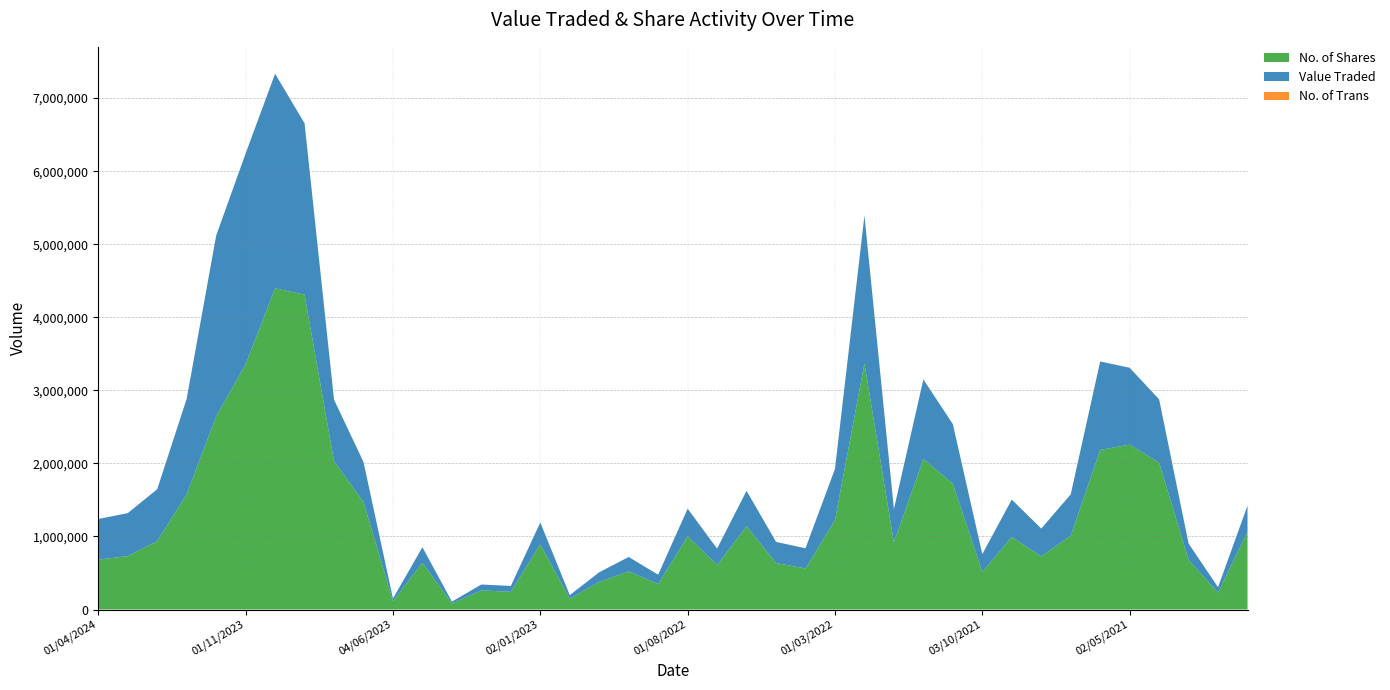

Reading left to right, transcribe all the data shown in this chart.

No. of Shares: 01/04/2024=682427	03/03/2024=730840	01/02/2024=936264	02/01/2024=1576509	03/12/2023=2644670	01/11/2023=3356057	01/10/2023=4397231	03/09/2023=4309588	01/08/2023=2030659	02/07/2023=1471086	04/06/2023=114393	01/05/2023=639329	02/04/2023=82994	01/03/2023=261678	01/02/2023=242034	02/01/2023=891334	01/12/2022=148823	01/11/2022=377649	02/10/2022=521336	01/09/2022=348236	01/08/2022=1002992	03/07/2022=608305	01/06/2022=1139941	08/05/2022=636155	03/04/2022=561484	01/03/2022=1223278	01/02/2022=3368550	02/01/2022=918195	01/12/2021=2060513	01/11/2021=1722644	03/10/2021=514443	01/09/2021=993608	01/08/2021=727467	01/07/2021=1011096	01/06/2021=2184499	02/05/2021=2256426	01/04/2021=2010741	01/03/2021=678215	01/02/2021=231133	03/01/2021=1065274
Value Traded: 01/04/2024=556290	03/03/2024=588066	01/02/2024=710090	02/01/2024=1307583	03/12/2023=2472232	01/11/2023=2885802	01/10/2023=2936380	03/09/2023=2345520	01/08/2023=841634	02/07/2023=547965	04/06/2023=36337	01/05/2023=213272	02/04/2023=24929	01/03/2023=80297	01/02/2023=80272	02/01/2023=299551	01/12/2022=48282	01/11/2022=132121	02/10/2022=197592	01/09/2022=127774	01/08/2022=377217	03/07/2022=225090	01/06/2022=484479	08/05/2022=288946	03/04/2022=276008	01/03/2022=701797	01/02/2022=2021685	02/01/2022=455867	01/12/2021=1088403	01/11/2021=814343	03/10/2021=243083	01/09/2021=511289	01/08/2021=380262	01/07/2021=564596	01/06/2021=1210011	02/05/2021=1052415	01/04/2021=865721	01/03/2021=224672	01/02/2021=73657	03/01/2021=356579
No. of Trans: 01/04/2024=379	03/03/2024=546	01/02/2024=786	02/01/2024=861	03/12/2023=858	01/11/2023=1385	01/10/2023=1709	03/09/2023=1979	01/08/2023=1015	02/07/2023=696	04/06/2023=139	01/05/2023=540	02/04/2023=81	01/03/2023=233	01/02/2023=231	02/01/2023=402	01/12/2022=197	01/11/2022=367	02/10/2022=490	01/09/2022=360	01/08/2022=779	03/07/2022=462	01/06/2022=835	08/05/2022=606	03/04/2022=532	01/03/2022=883	01/02/2022=1748	02/01/2022=731	01/12/2021=1718	01/11/2021=1340	03/10/2021=613	01/09/2021=876	01/08/2021=584	01/07/2021=670	01/06/2021=1390	02/05/2021=1291	01/04/2021=1009	01/03/2021=375	01/02/2021=162	03/01/2021=537